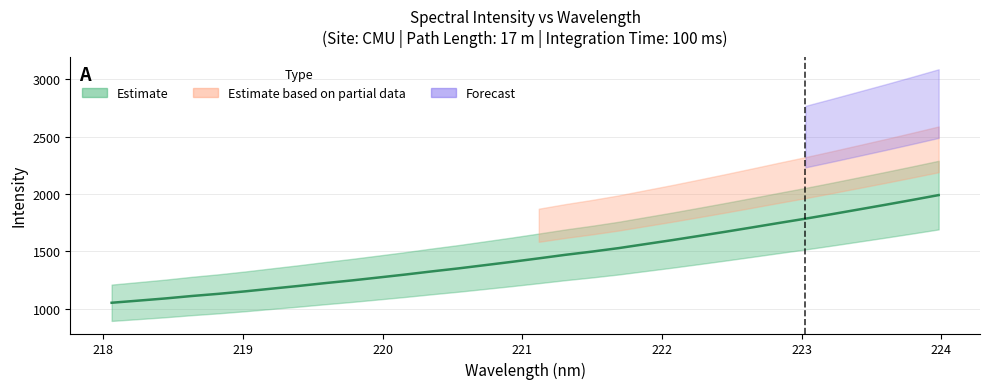

List the labels in order of value, smallest first.

218.0596, 218.2508, 218.442, 218.6332, 218.8244, 219.0156, 219.2067, 219.3979, 219.589, 219.7801, 219.9712, 220.1623, 220.3533, 220.5444, 220.7354, 220.9264, 221.1174, 221.3083, 221.4993, 221.6902, 221.8812, 222.0721, 222.263, 222.4538, 222.6447, 222.8355, 223.0264, 223.2172, 223.408, 223.5987, 223.7895, 223.9802